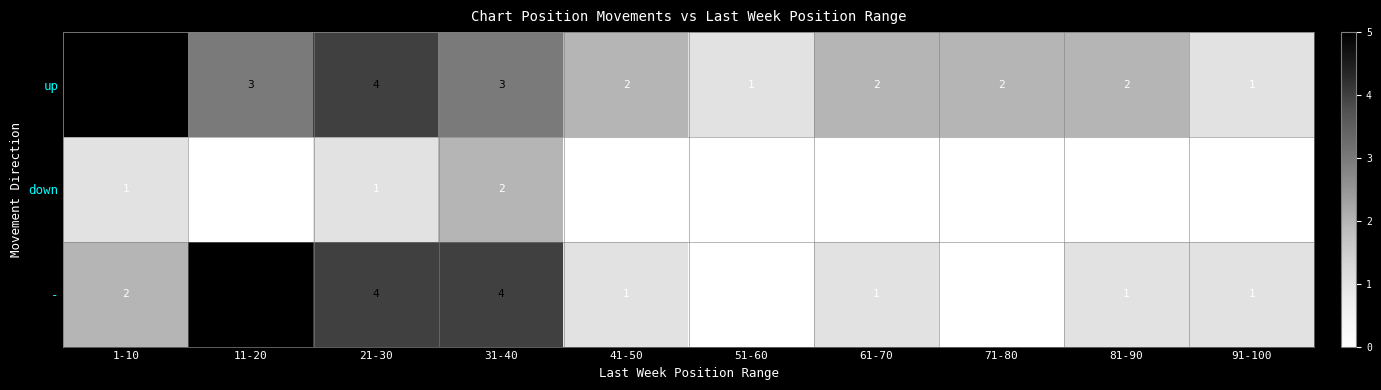

The value of down at 71-80 is 0. True or false?

True